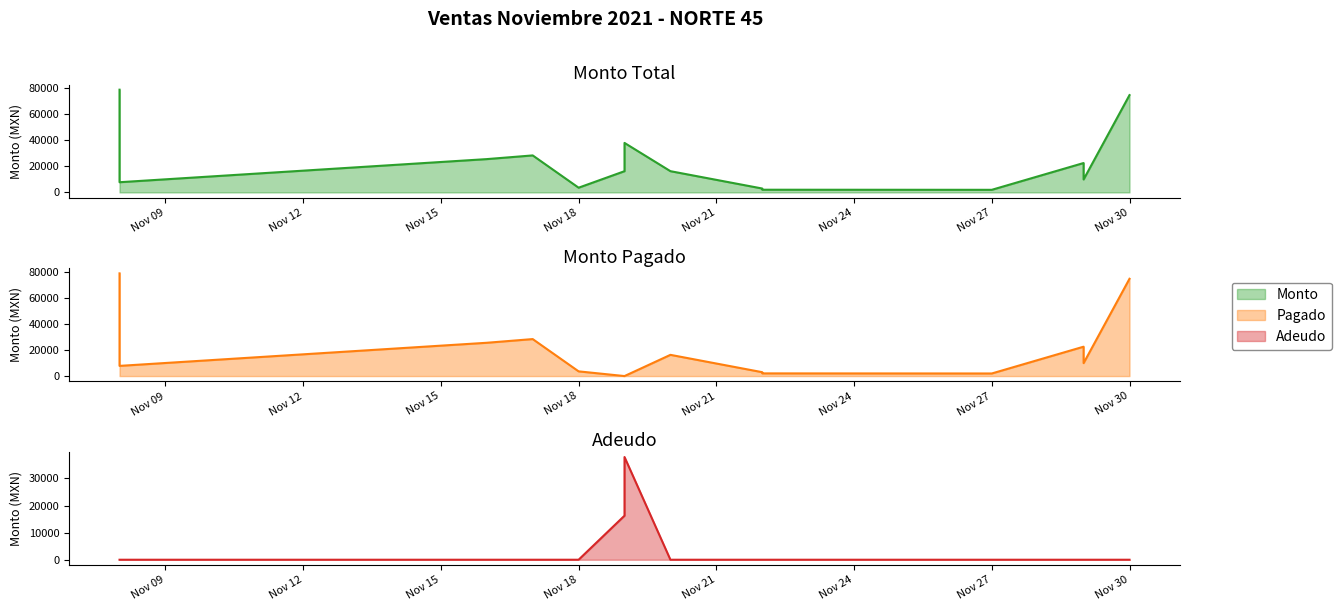

How many interior local peaks does the Adeudo series have?

1